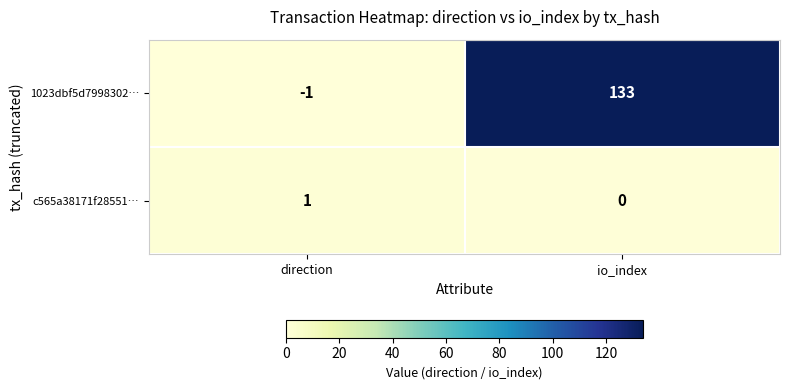

Is it true that 1023dbf5d7998302… equals -1 at direction?

True